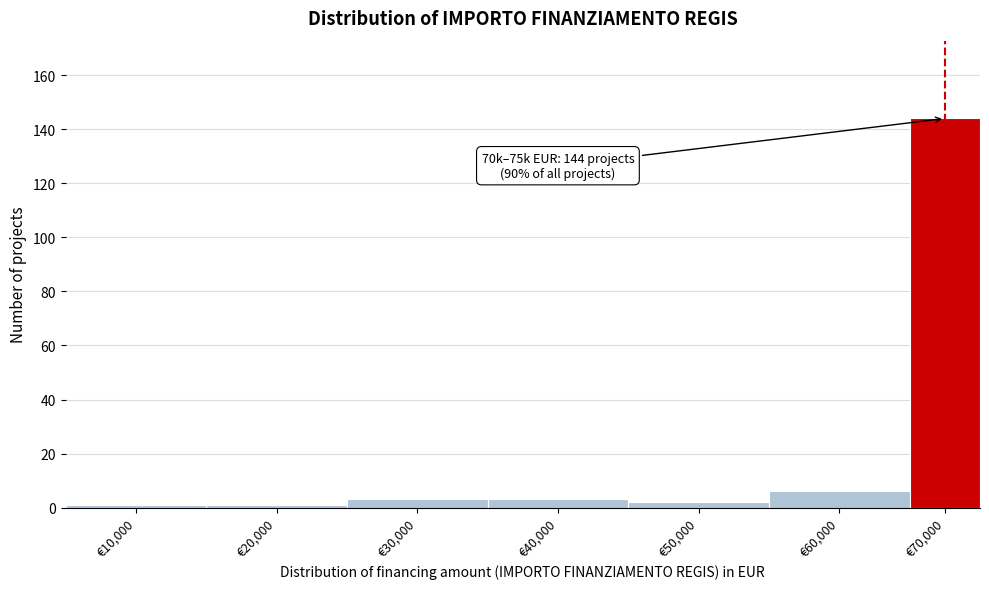

Reading left to right, extract all data points from this chart.

€10,000=1	€20,000=1	€30,000=3	€40,000=3	€50,000=2	€60,000=6	€70,000=144